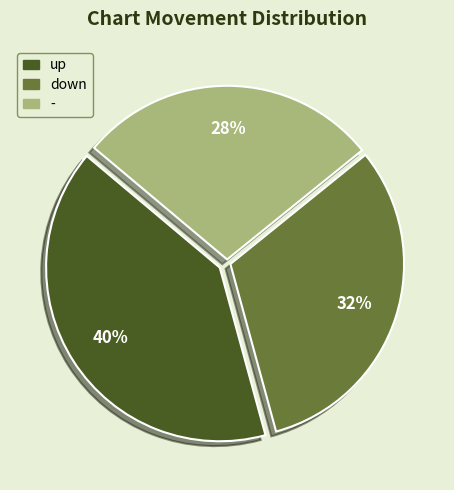

Is - the majority of the pie?

No